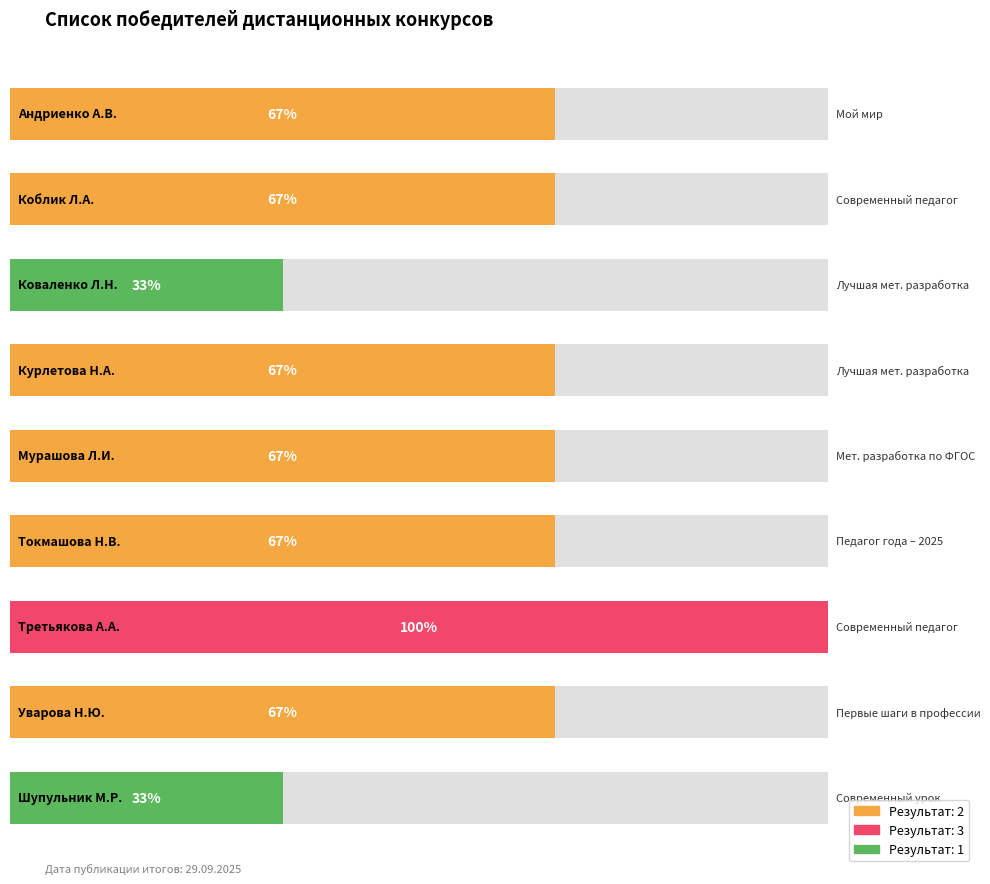

Read the value at Педагог года – 2025.

2